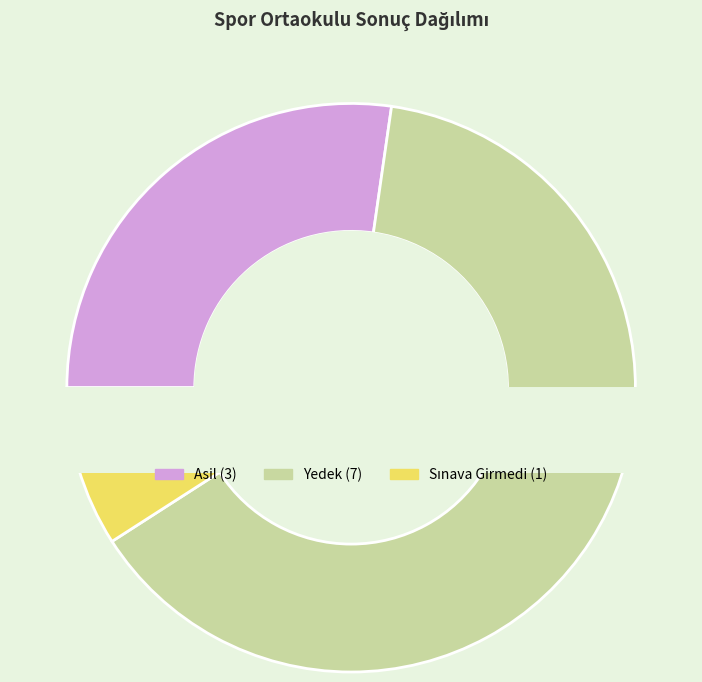

Which category has the biggest portion of the pie?

Yedek